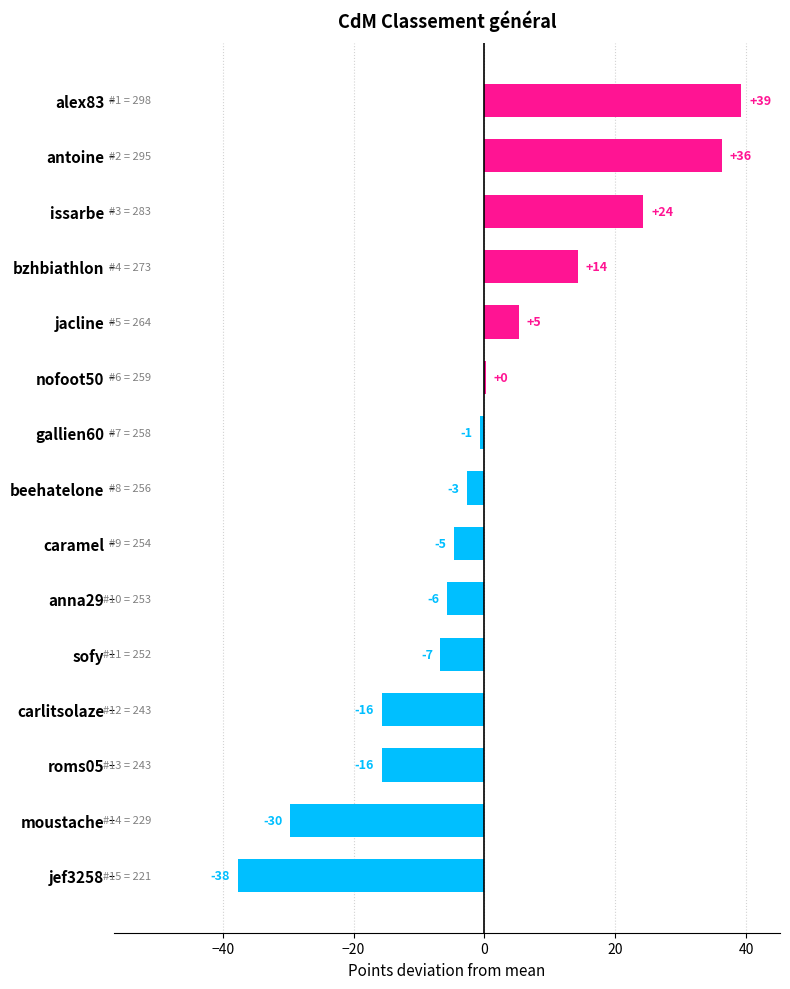

List the labels in order of value, largest first.

alex83, antoine, issarbe, bzhbiathlon, jacline, nofoot50, gallien60, beehatelone, caramel, anna29, sofy, carlitsolaze, roms05, moustache, jef3258